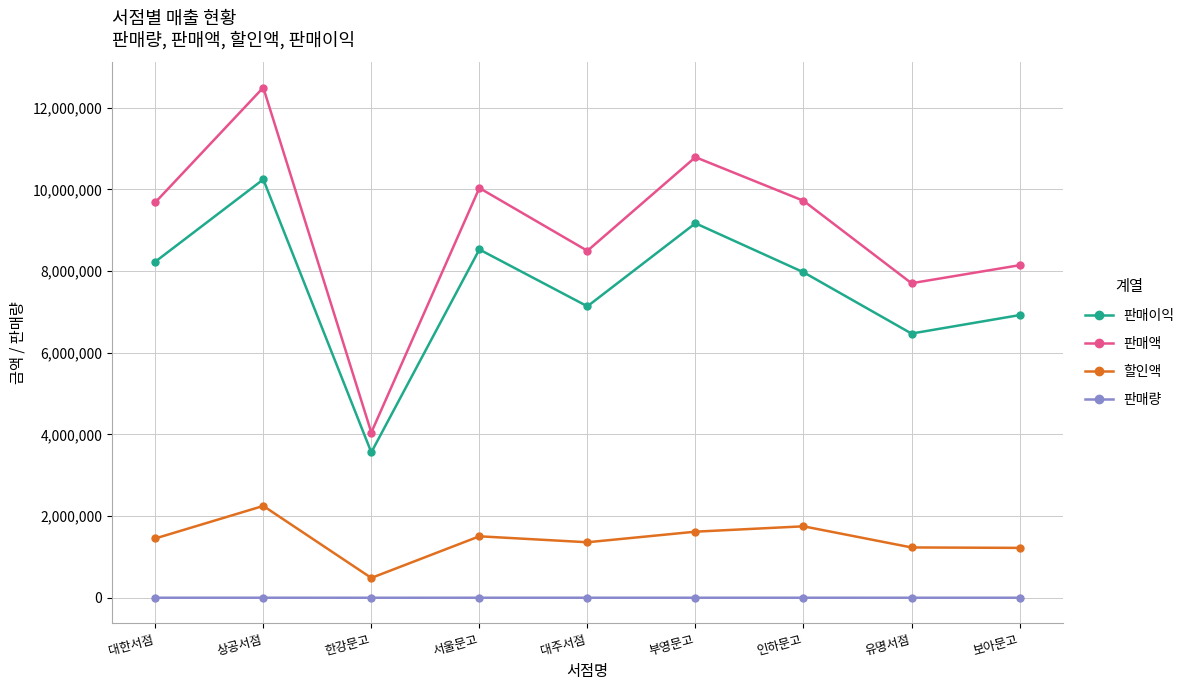

Between 한강문고 and 보아문고, which series saw the biggest shift?

판매액